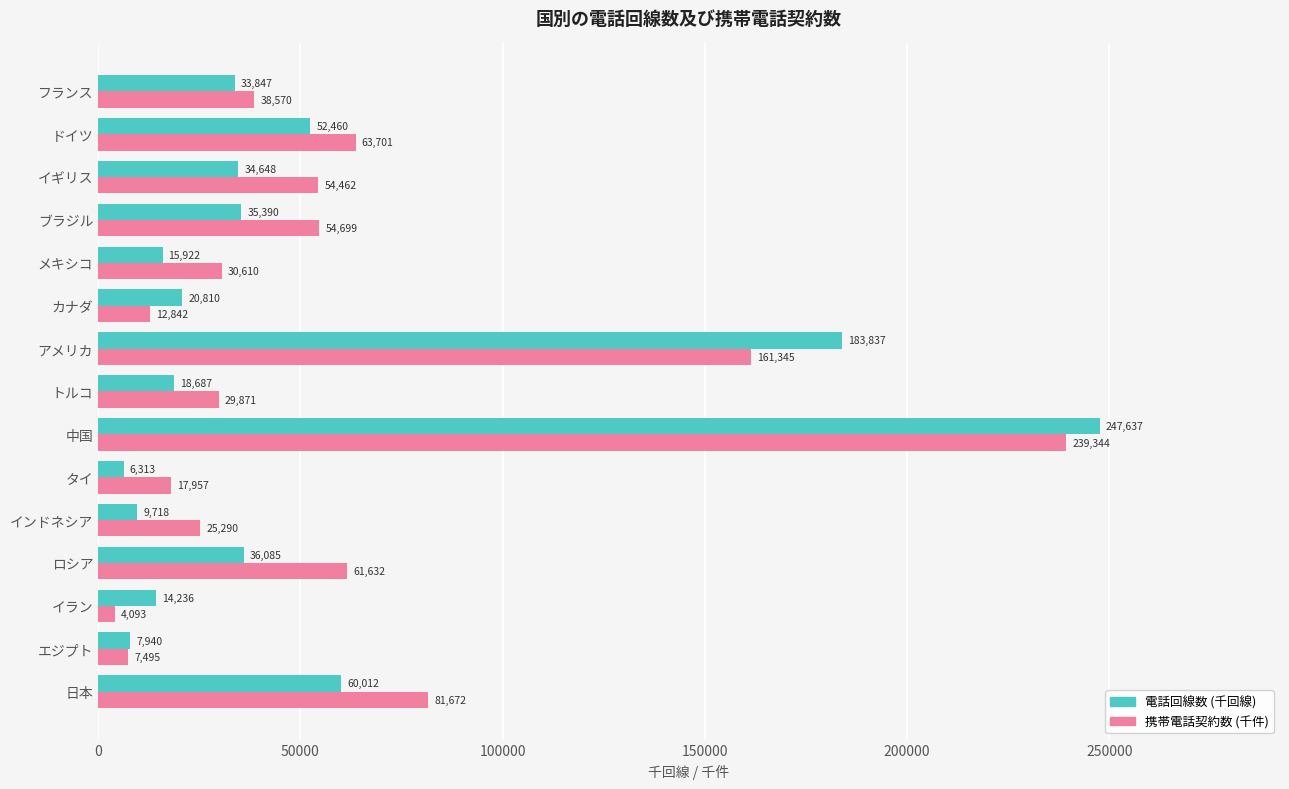

What is the spread (max minus min) of values at 日本?

21660